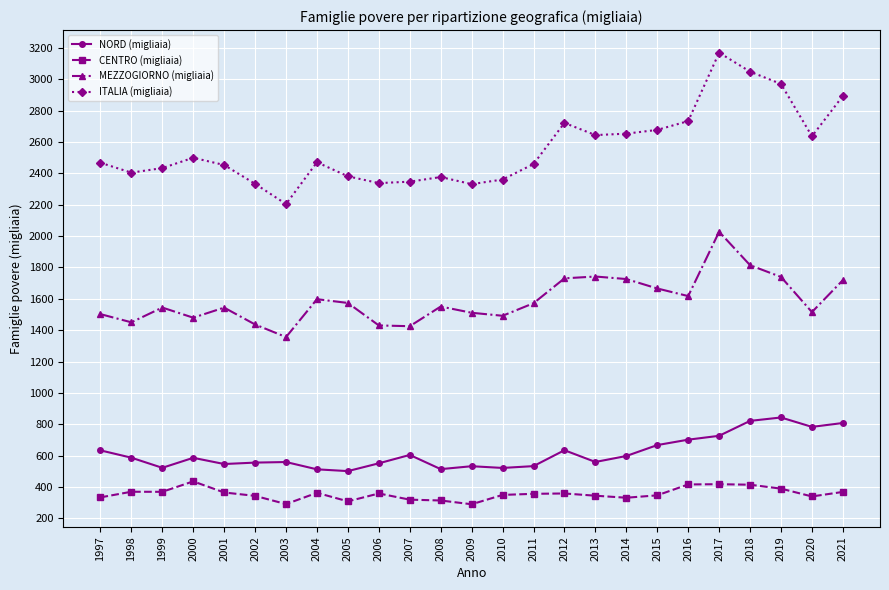

True or false: ITALIA (migliaia) has more than 1 interior local peaks.

True